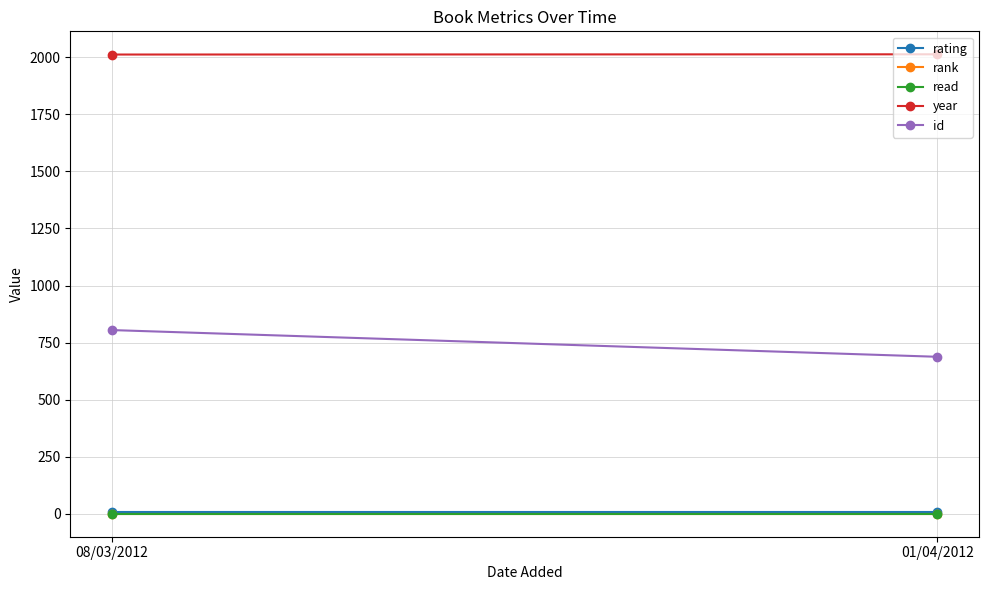

Reading left to right, transcribe all the data shown in this chart.

rating: 10	10
rank: 1	1
read: 1	1
year: 2011	2012
id: 805	688